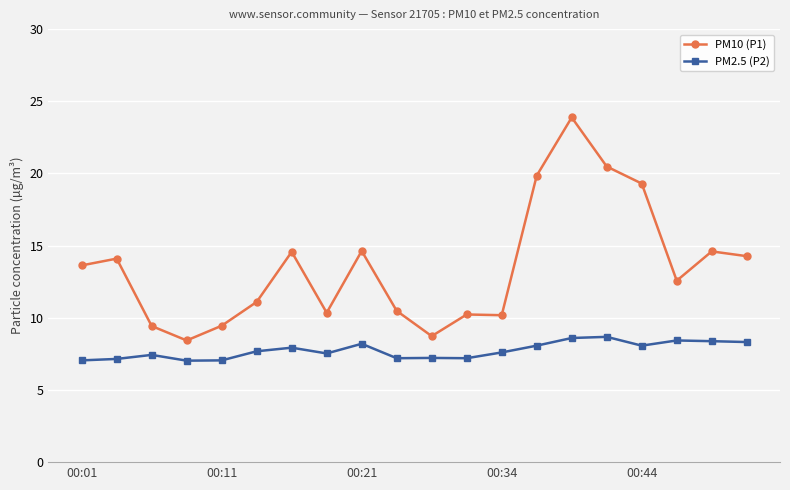

What is the value of the PM10 (P1) point at the 19th from the left?

14.6